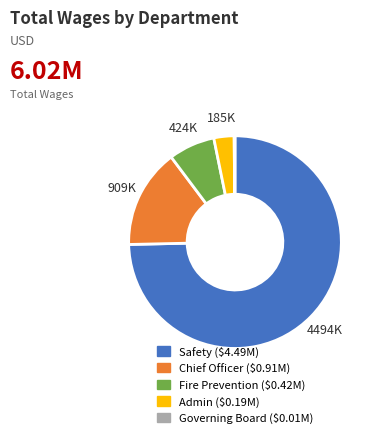

Is it true that Safety is 75% of the pie?

True